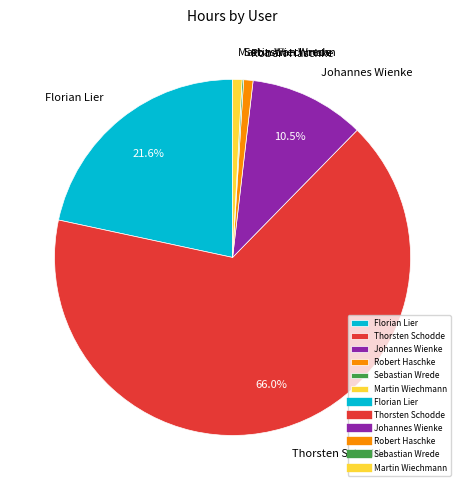

What is the ratio of the value at Johannes Wienke to the value at Florian Lier?

0.5